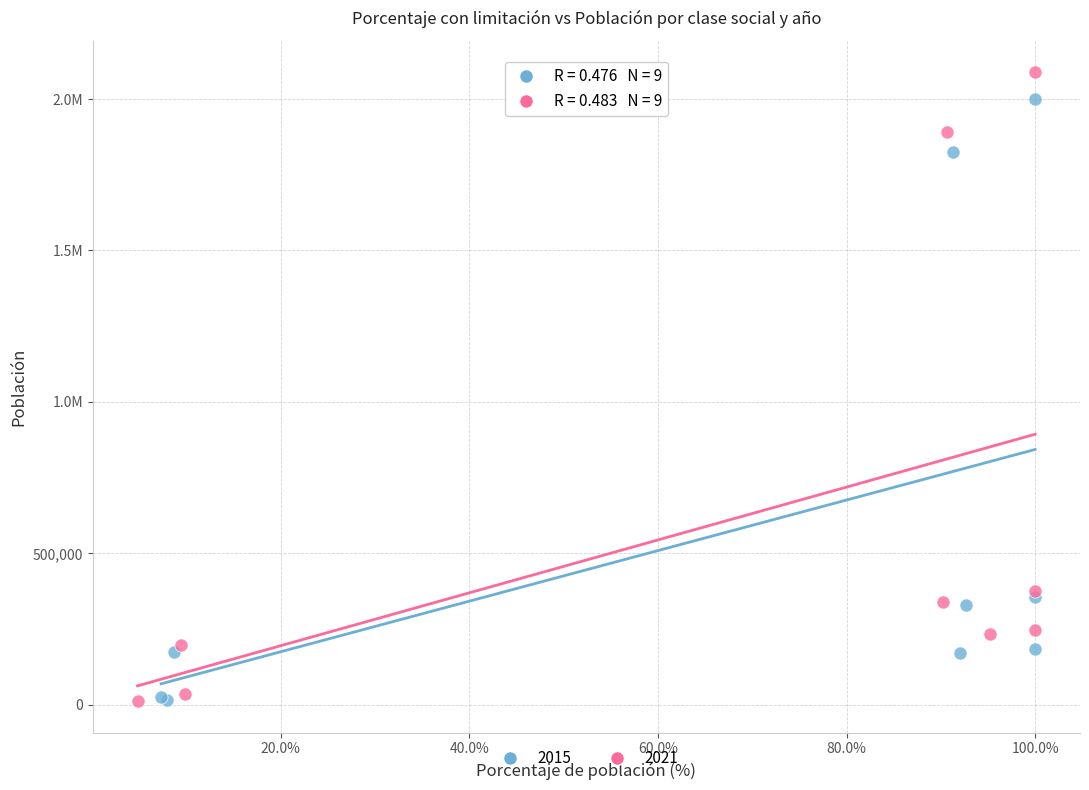

What are all the series names shown in the legend?

2015, 2021